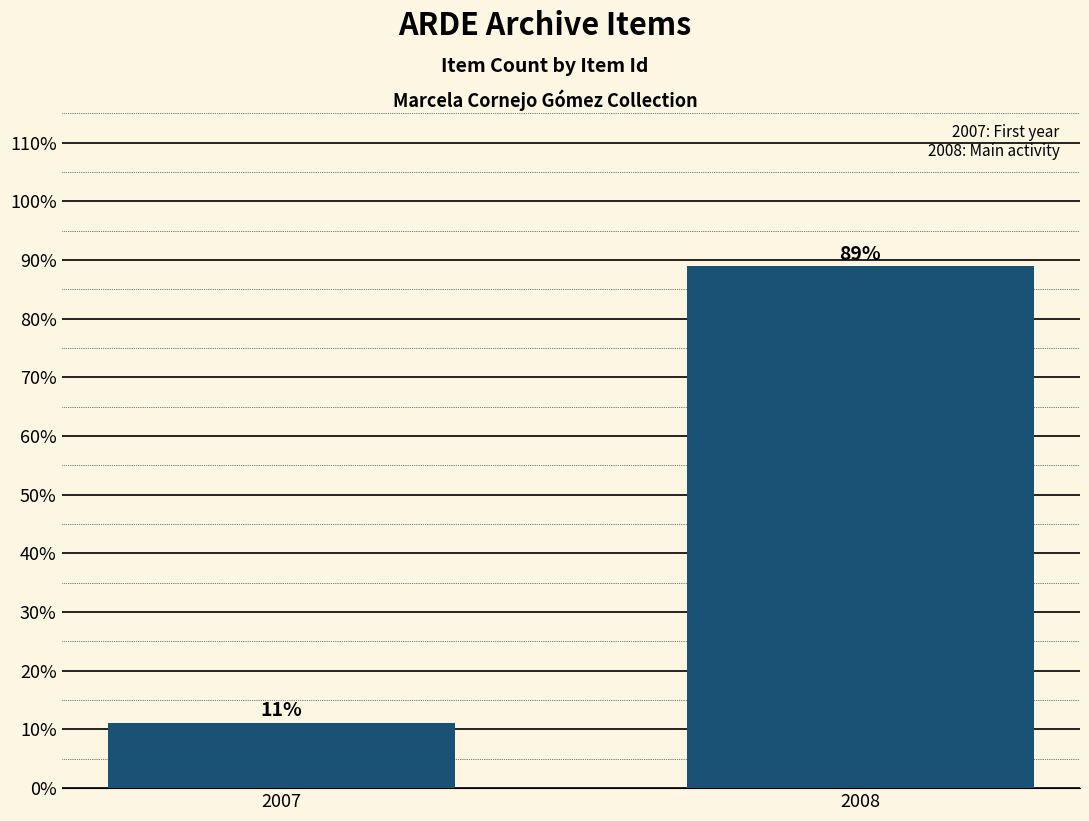

What is the sum of all values?

100.0